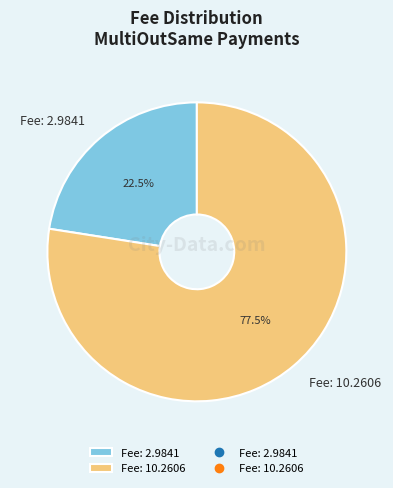

What is the smallest slice in the pie chart?

Fee: 2.9841